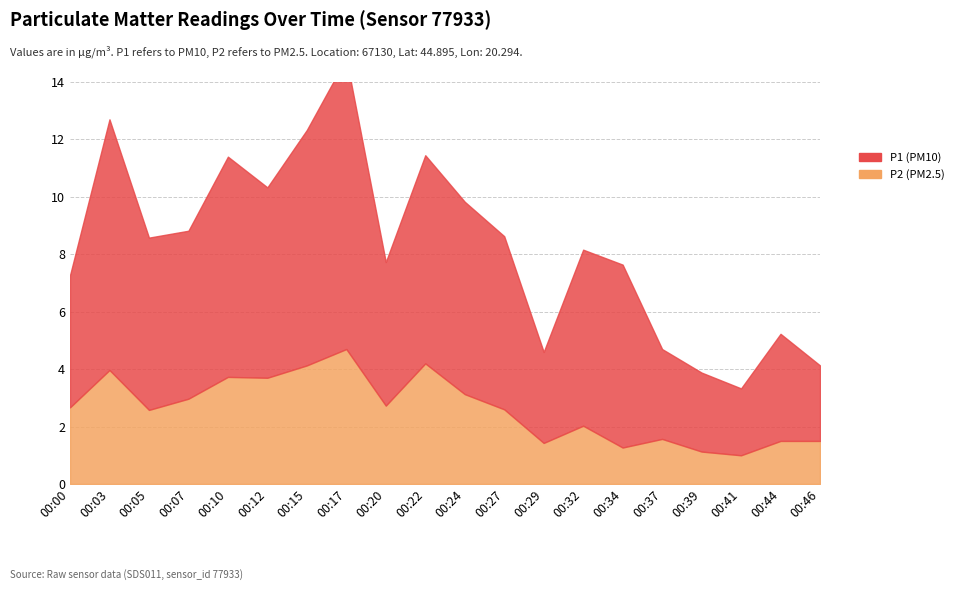

At which label does P2 reach its minimum?

00:41